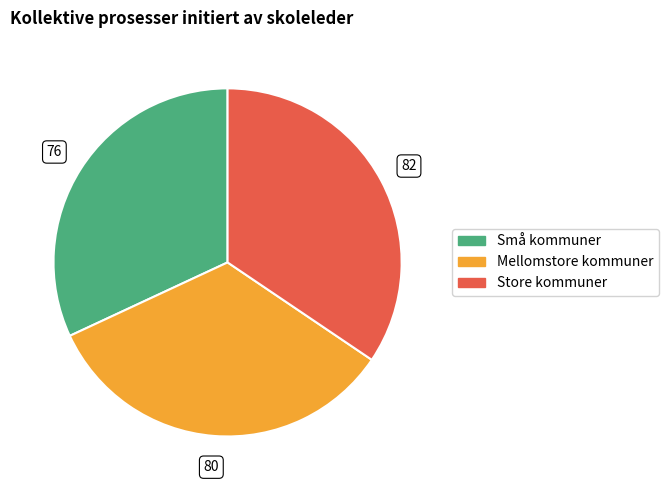

How many slices are in this pie chart?

3